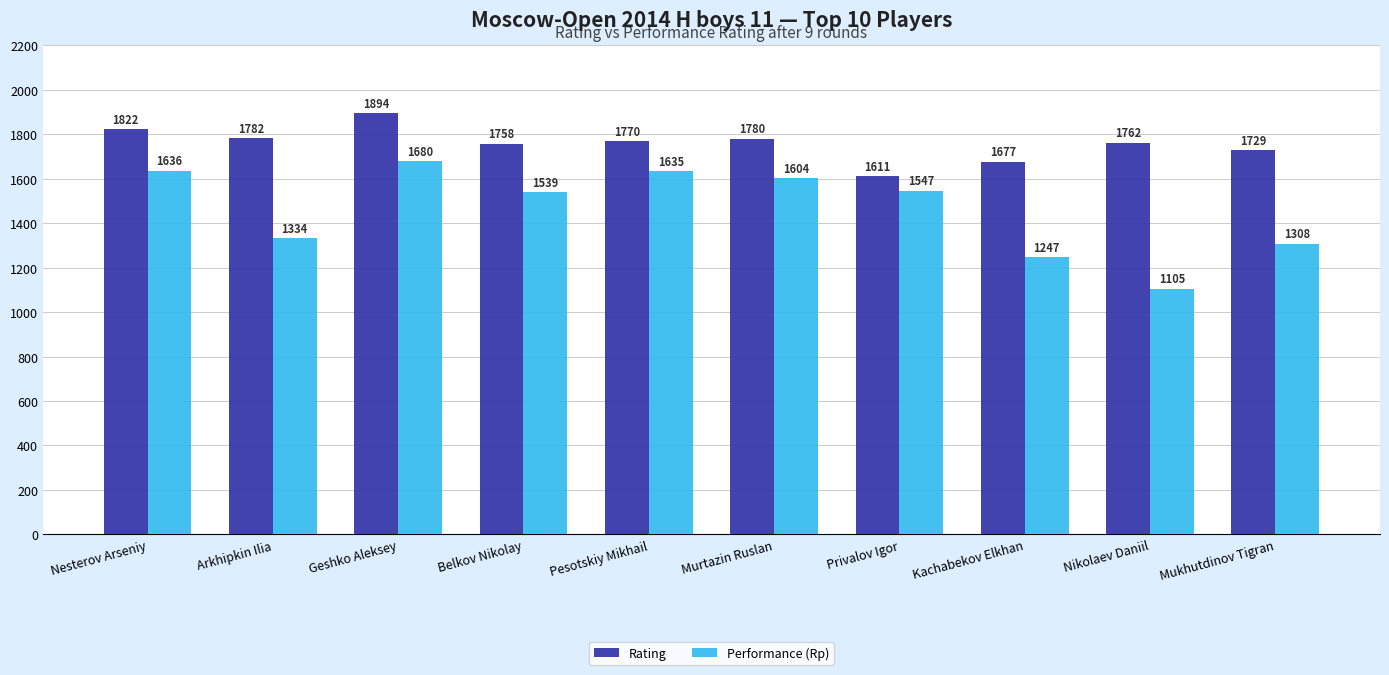

True or false: Performance (Rp) has a value of 501 at Mukhutdinov Tigran.

False